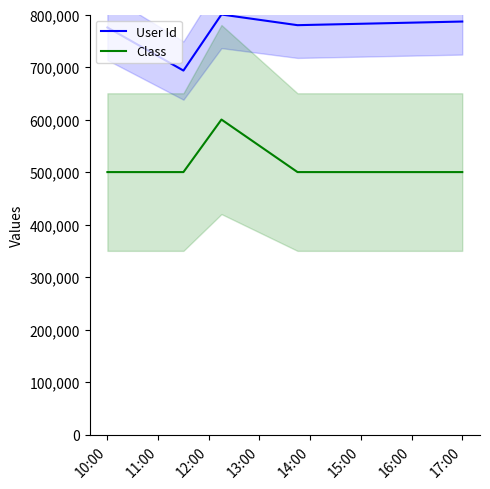

Which series has the widest spread of values?

User Id